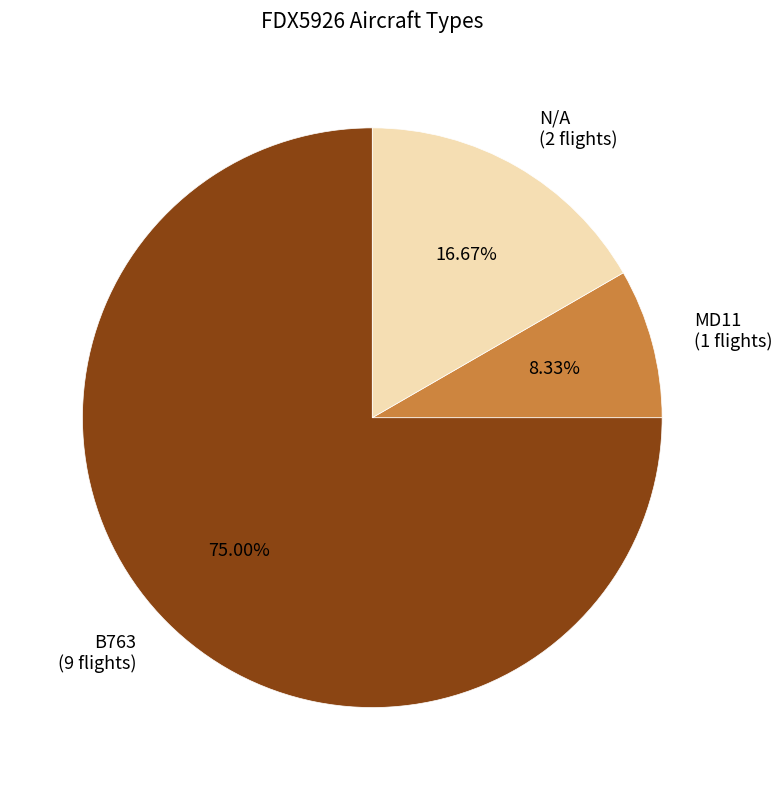

Which slice is the largest?

B763